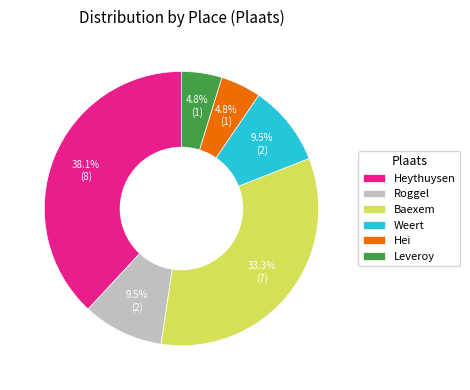

Does Hei account for over 50% of the chart?

No